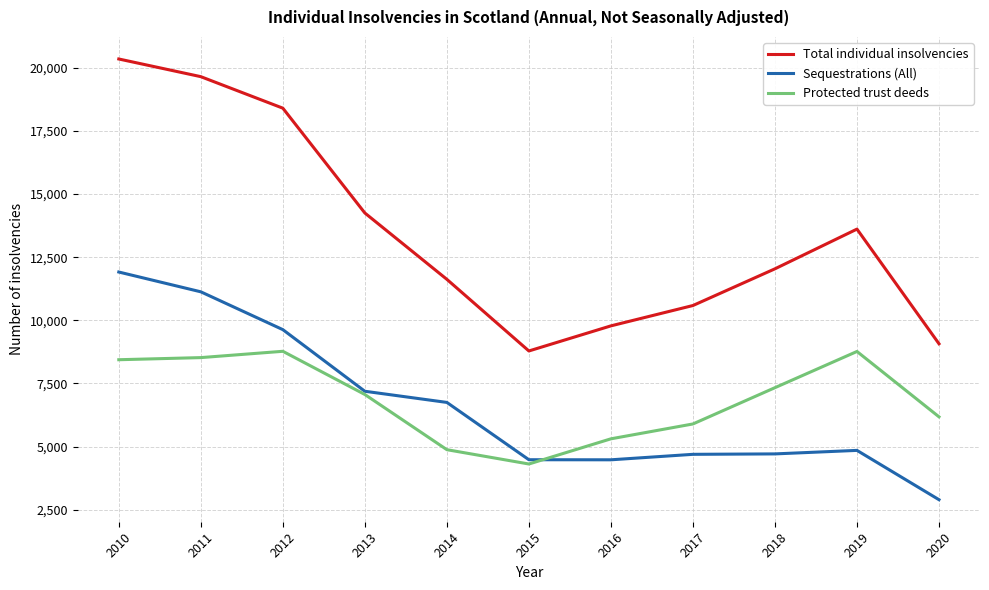

Count the number of data series in this chart.

3